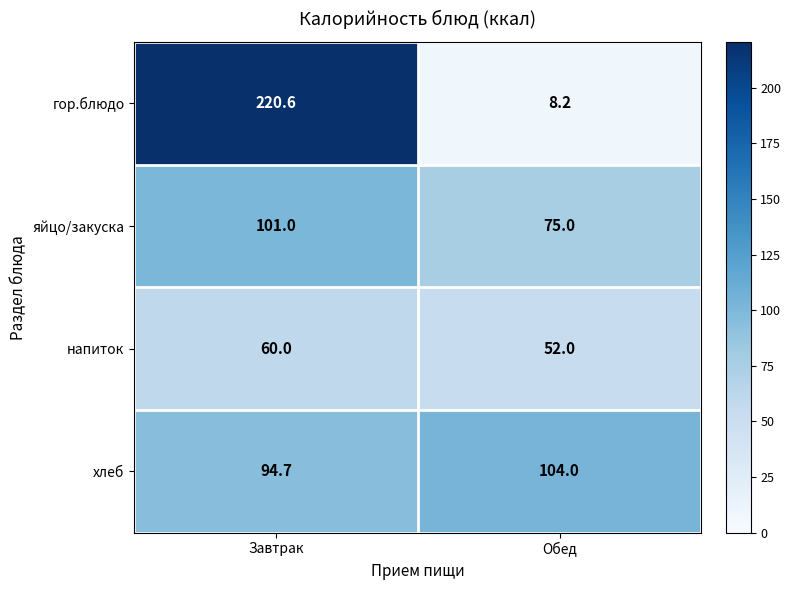

At which category does the chart reach its minimum across all series?

Обед